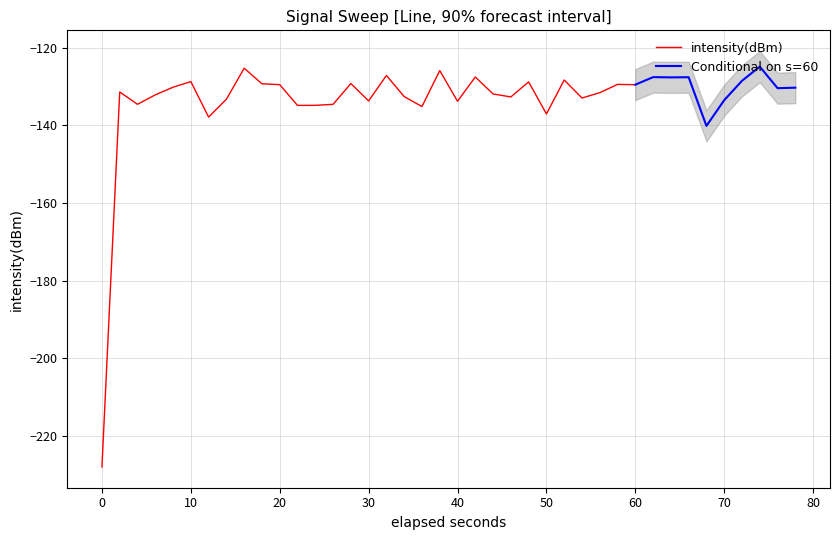

Where does the data first go above -130?

5